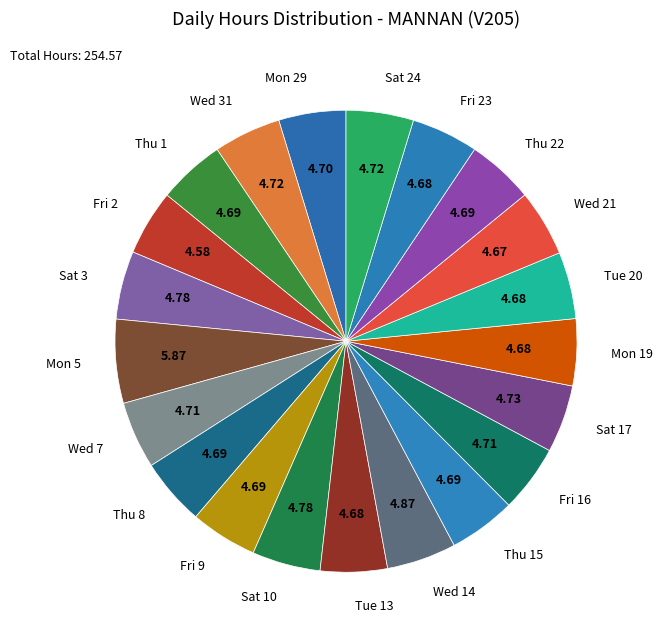

What is the ratio of the value at Wed 14 to the value at Fri 2?

1.1